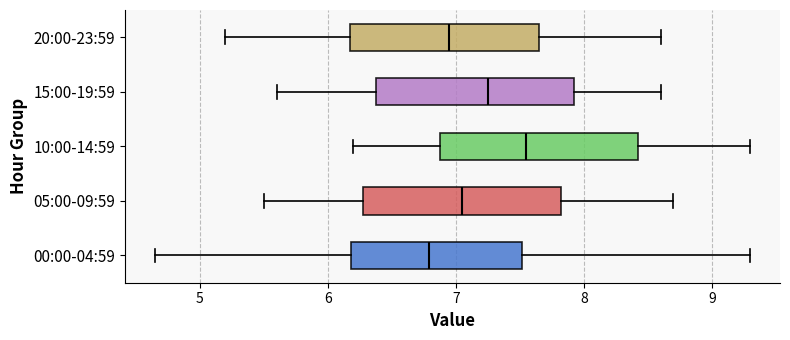

Where does the right whisker of the box for 05:00-09:59 end on the x-axis? The values are not printed on the chart, so give them approximately, as read against the axis.

8.7